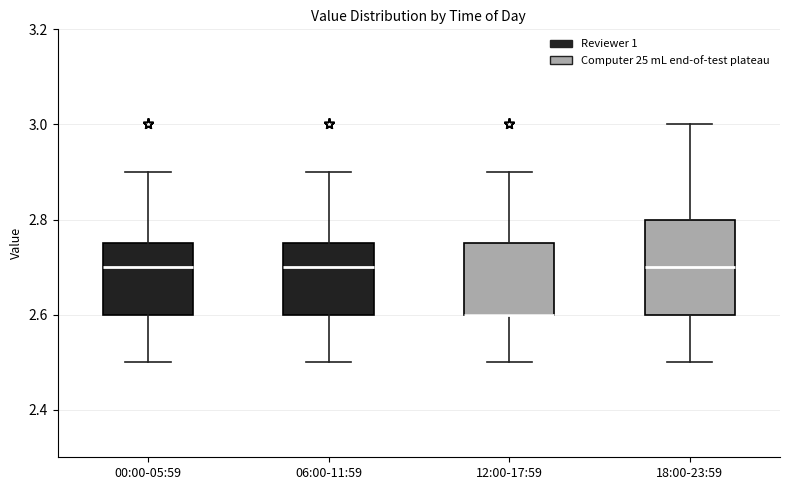

Where does the median line of the box for 06:00-11:59 sit on the y-axis? The values are not printed on the chart, so give them approximately, as read against the axis.

2.70